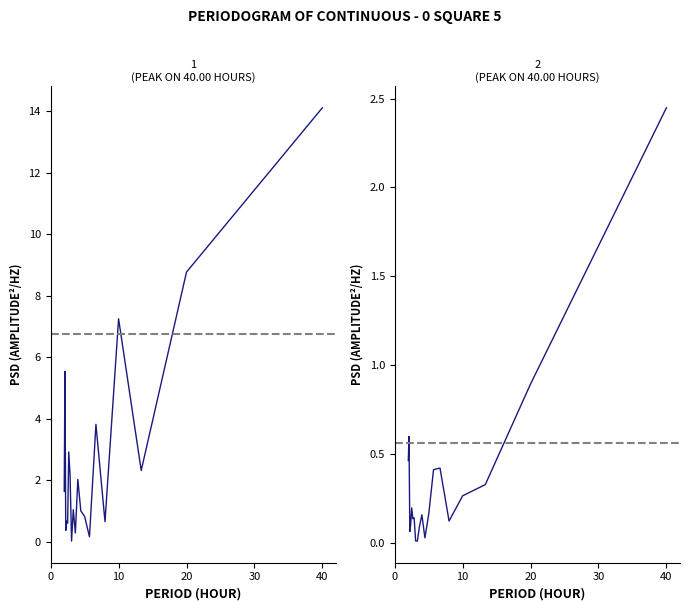

How many data points does each series have?

20